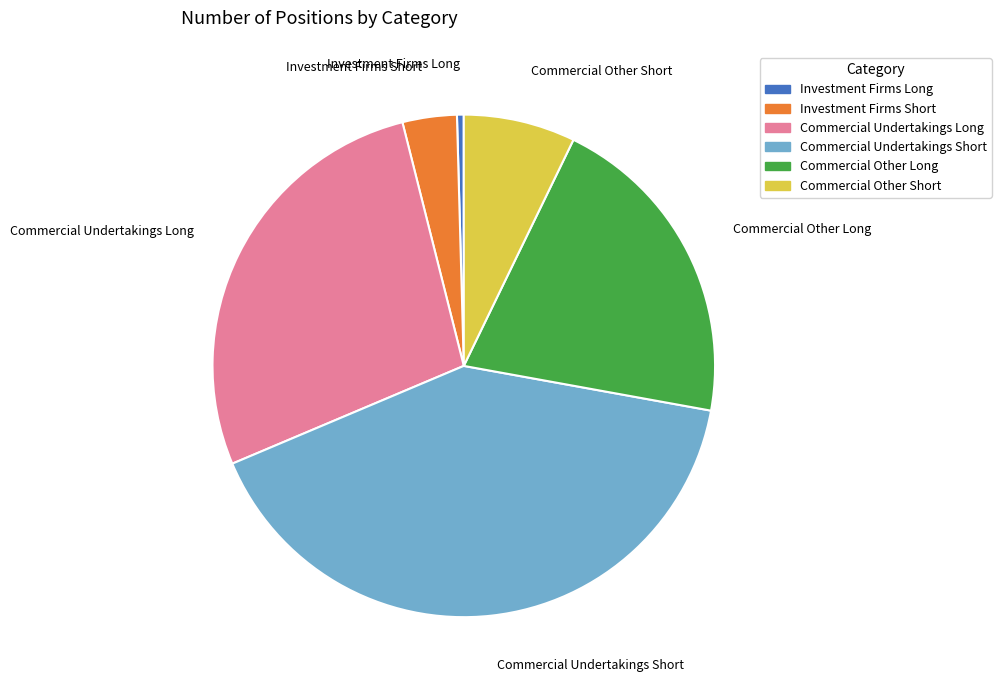

What is the smallest slice in the pie chart?

Investment Firms Long